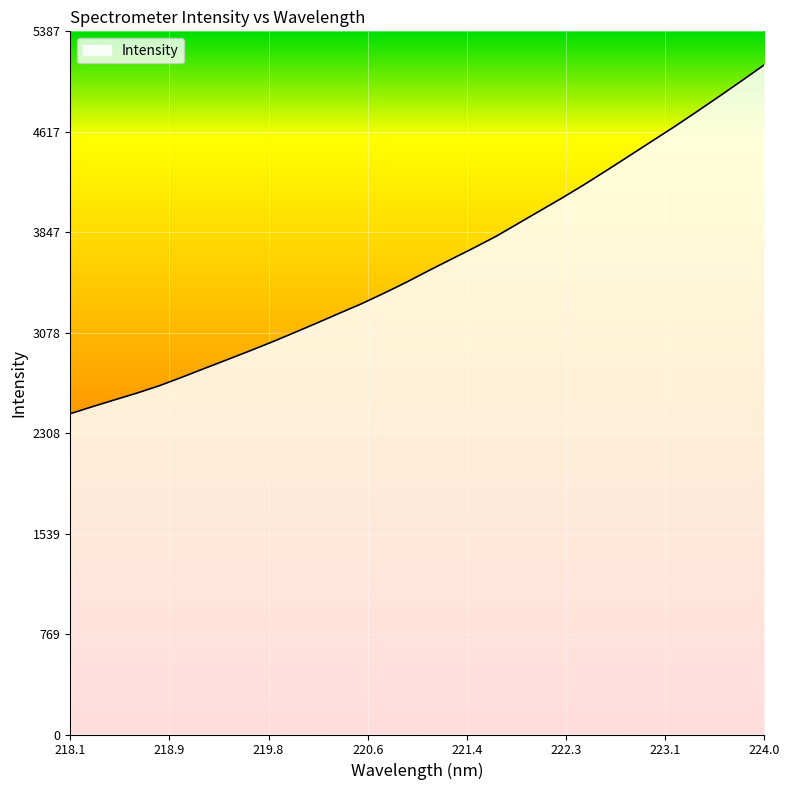

What is the minimum value shown in the chart?

2457.9